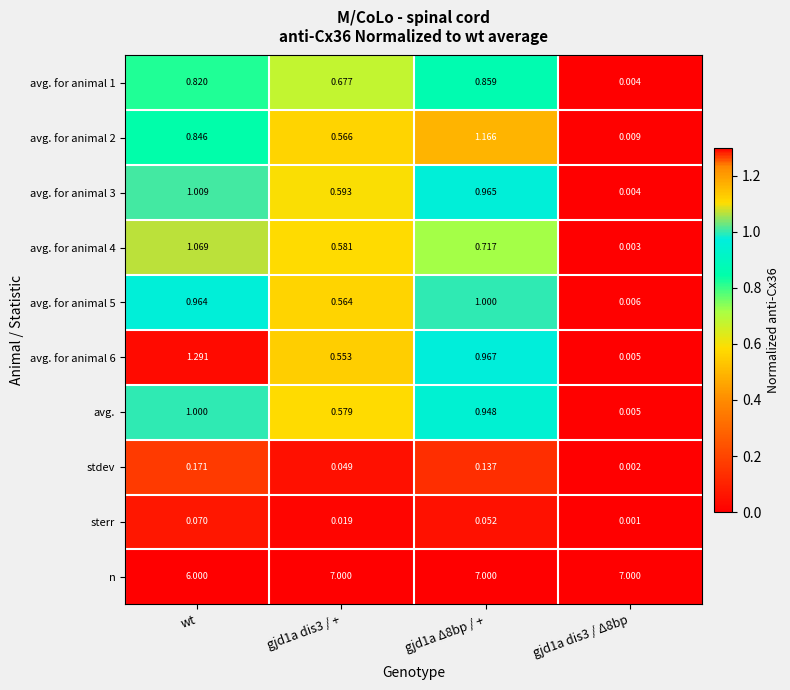

Between wt and gjd1a Δ8bp / +, which series saw the biggest shift?

n